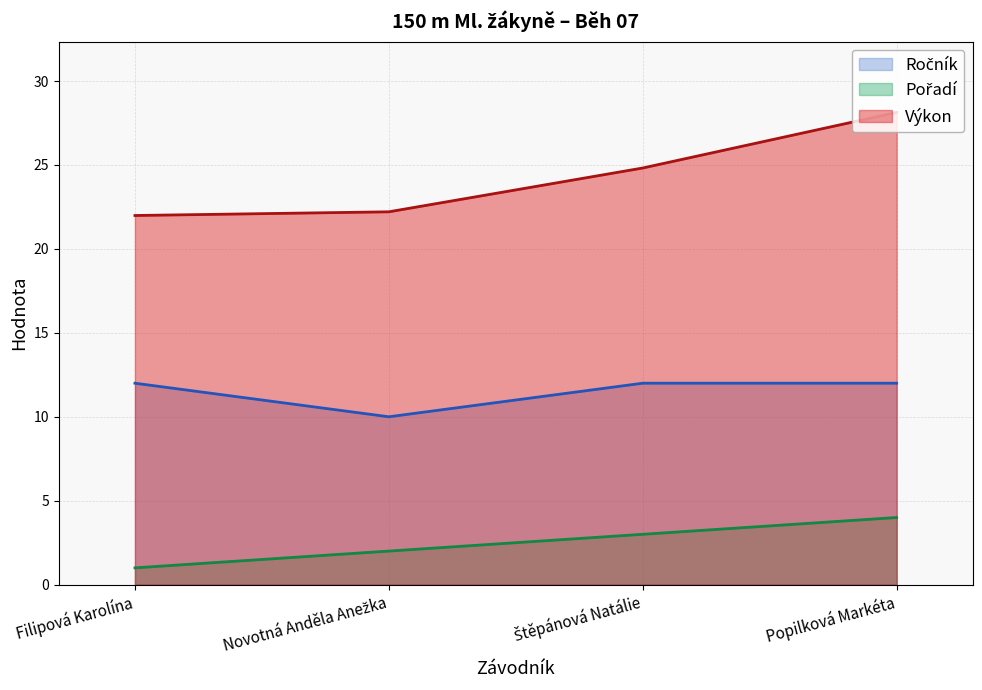

True or false: Výkon and Ročník cross at least once.

False